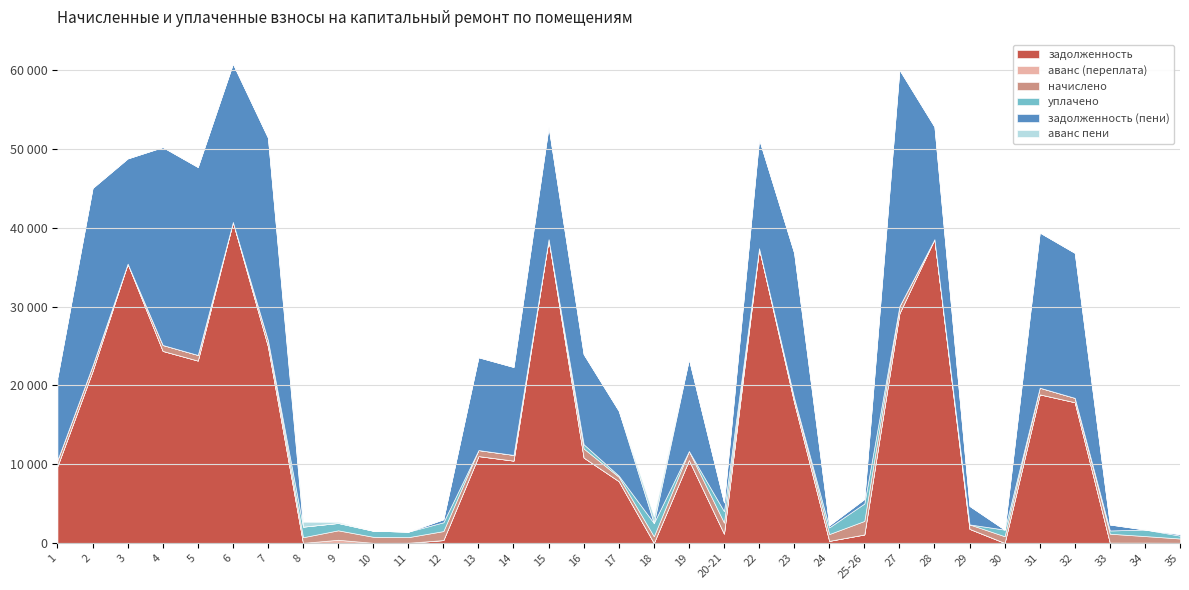

Does the chart display data point markers on the line(s)?

No